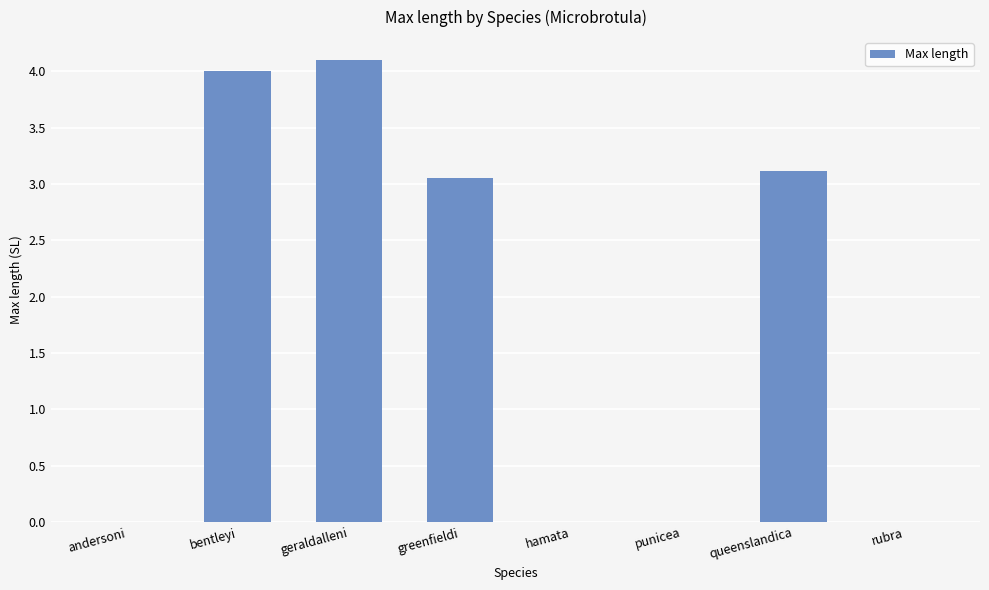

Is it true that the value at queenslandica is 4.6?

False